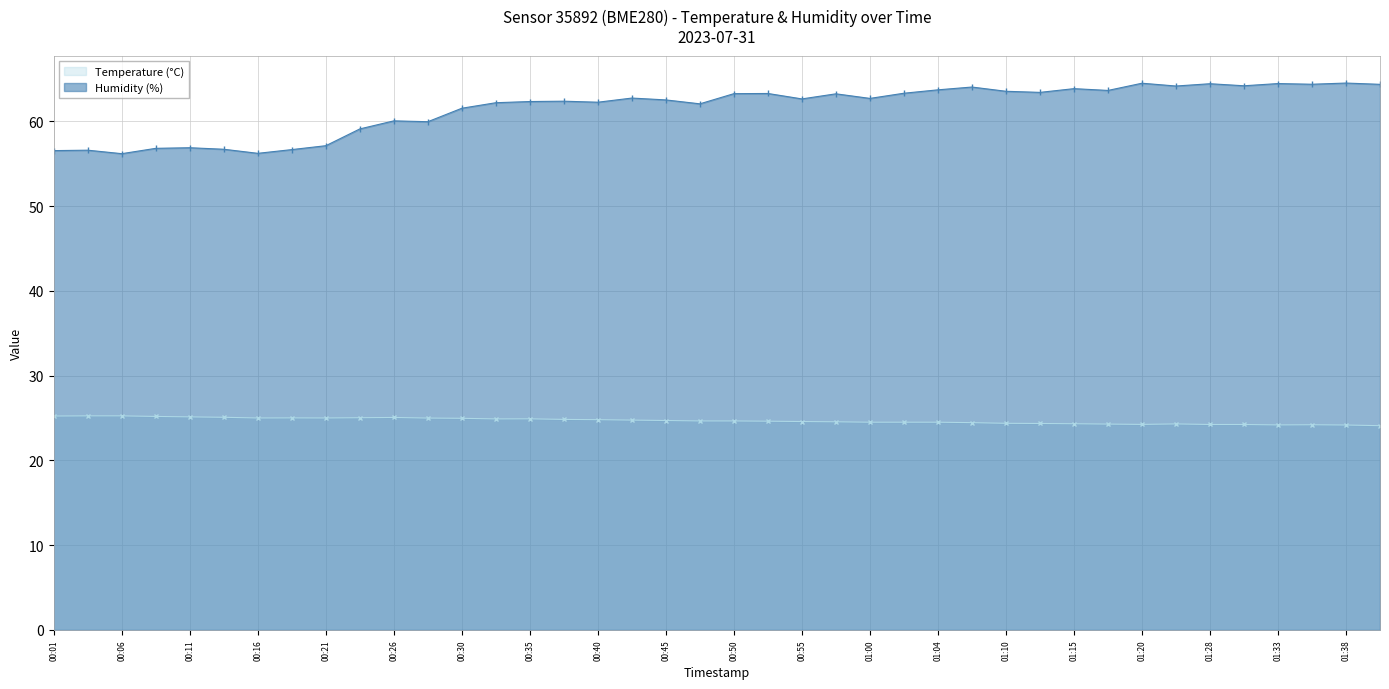

Reading left to right, list all the values displayed in this chart.

Temperature (°C): 25.2	25.3	25.3	25.2	25.1	25.1	25.0	25.0	25.0	25.0	25.1	25.0	25.0	24.9	24.9	24.8	24.8	24.8	24.7	24.7	24.7	24.6	24.6	24.6	24.5	24.5	24.5	24.5	24.4	24.4	24.3	24.3	24.2	24.3	24.2	24.2	24.2	24.2	24.2	24.1
Humidity (%): 56.5	56.6	56.2	56.8	56.9	56.7	56.2	56.7	57.1	59.1	60.1	60.0	61.5	62.2	62.3	62.4	62.3	62.8	62.5	62.1	63.3	63.3	62.6	63.2	62.7	63.3	63.7	64.0	63.5	63.4	63.9	63.6	64.5	64.2	64.4	64.2	64.5	64.4	64.5	64.4